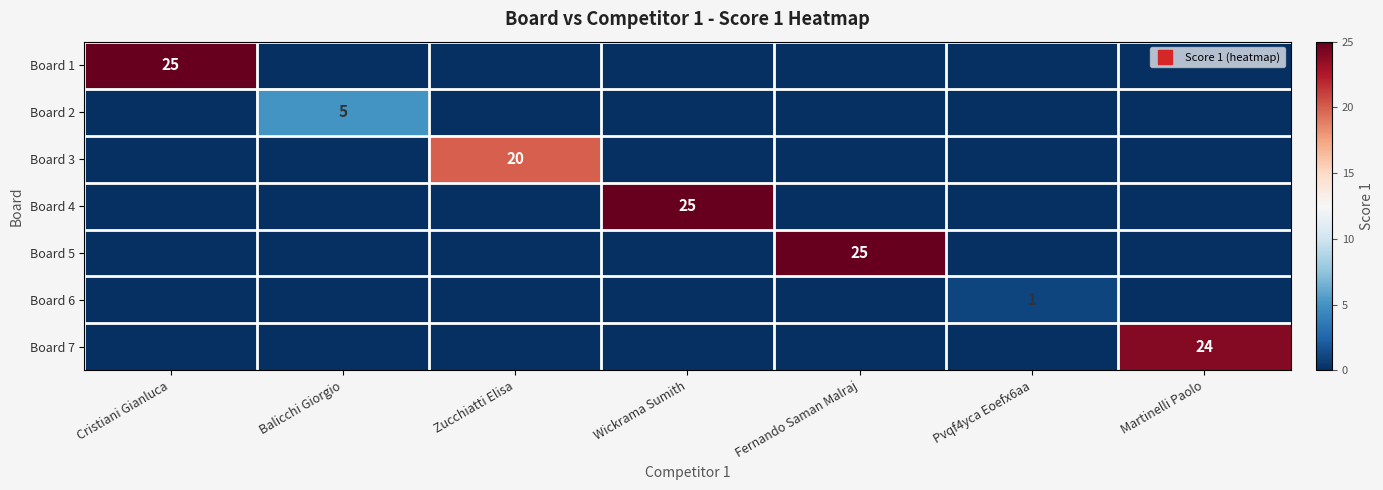

List the series in order of their peak value, lowest first.

Board 6, Board 2, Board 3, Board 7, Board 1, Board 4, Board 5